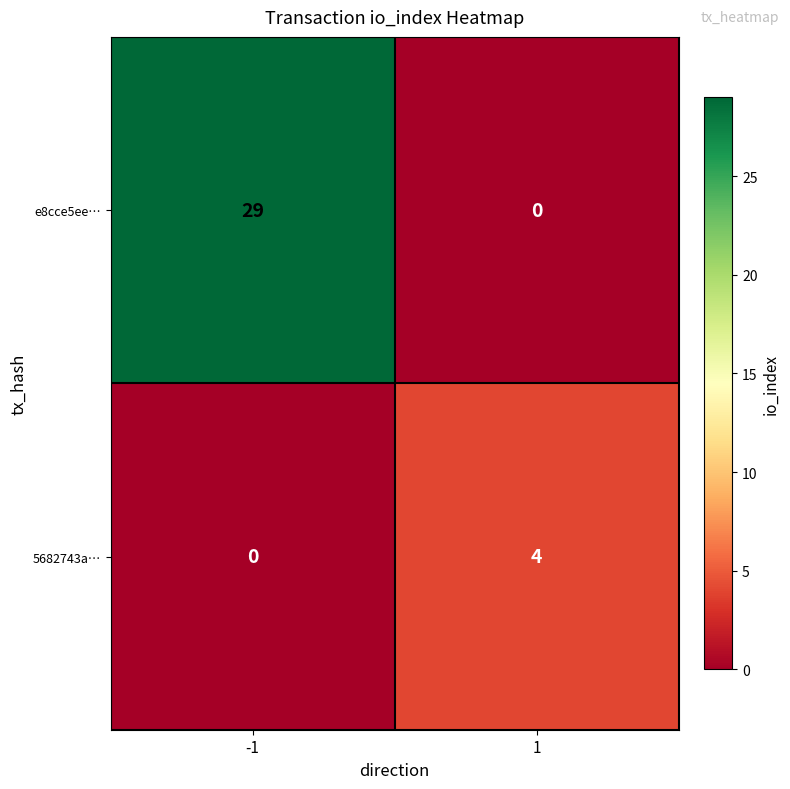

Reading left to right, transcribe all the data shown in this chart.

e8cce5ee…: 29	0
5682743a…: 0	4